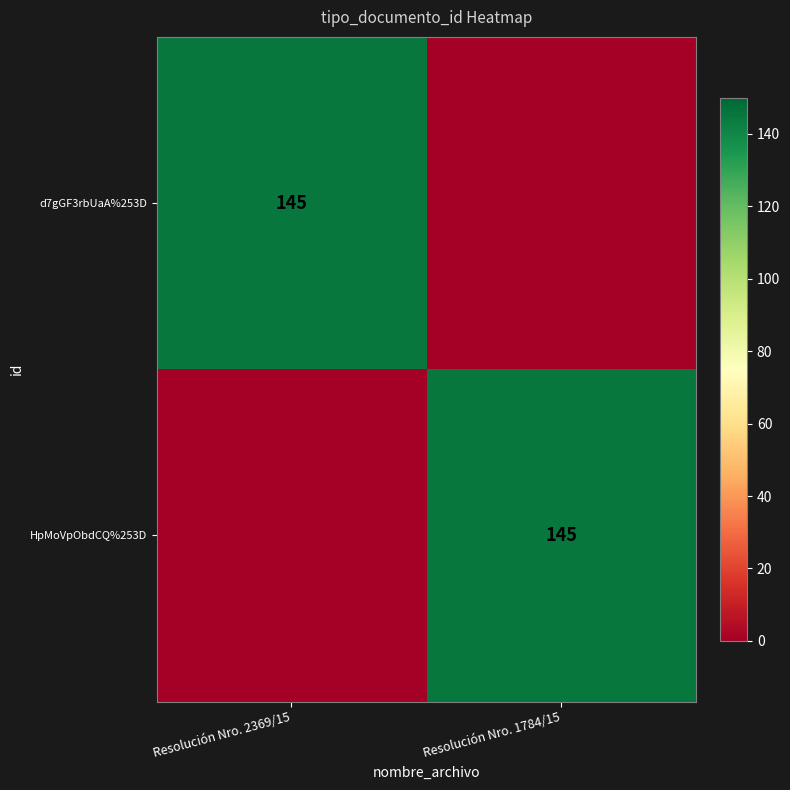

The HpMoVpObdCQ%253D series shows 145 at Resolución Nro. 1784/15. True or false?

True